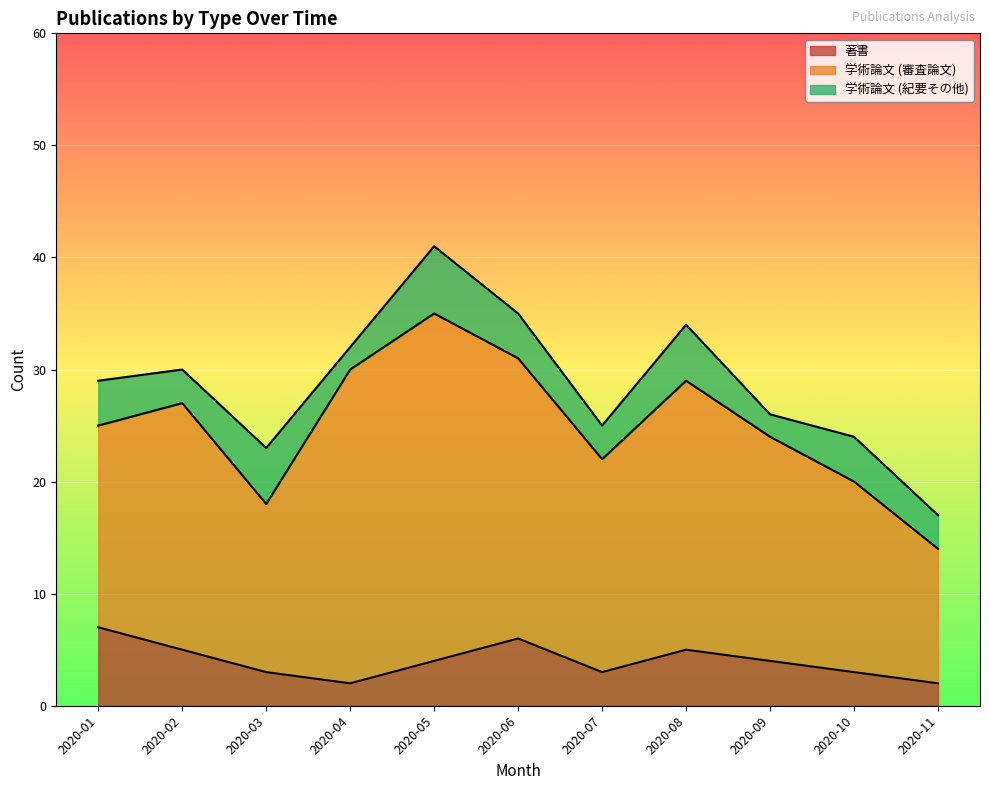

What is the approximate value of 学術論文 (紀要その他) at 2020-02?

3